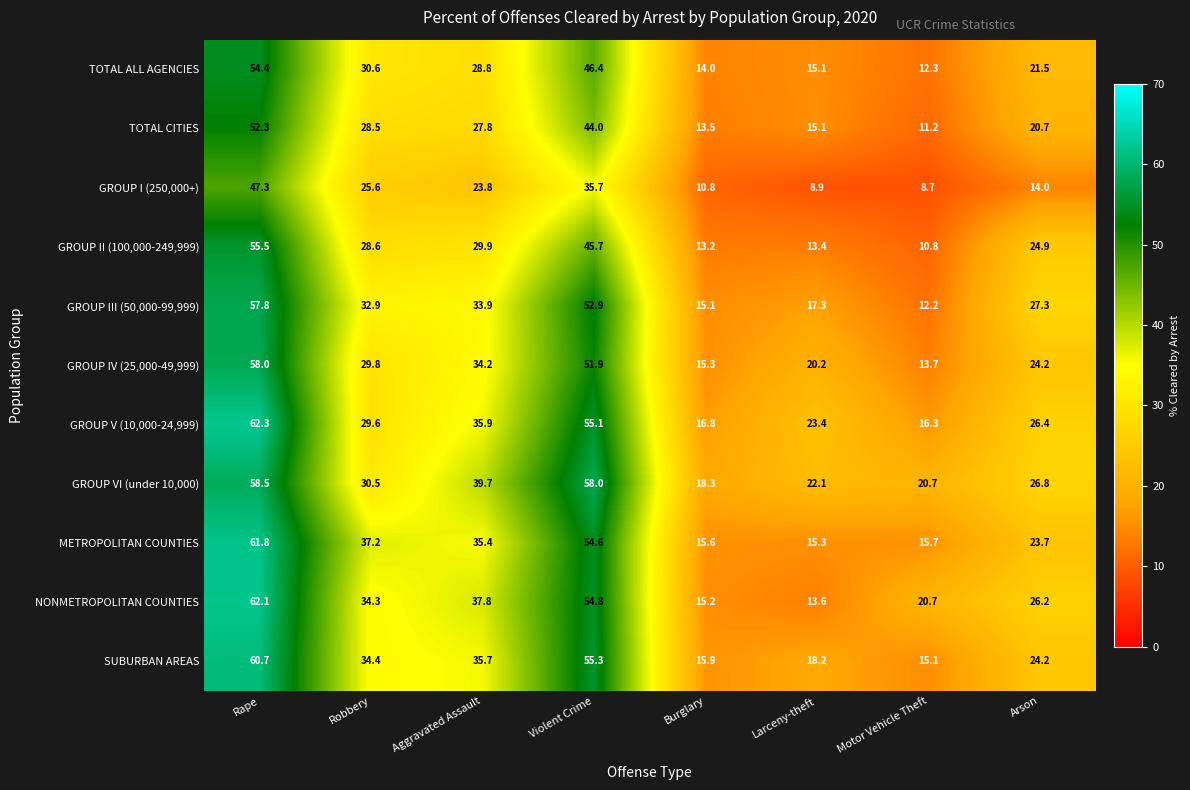

What is the smallest value displayed?

8.7